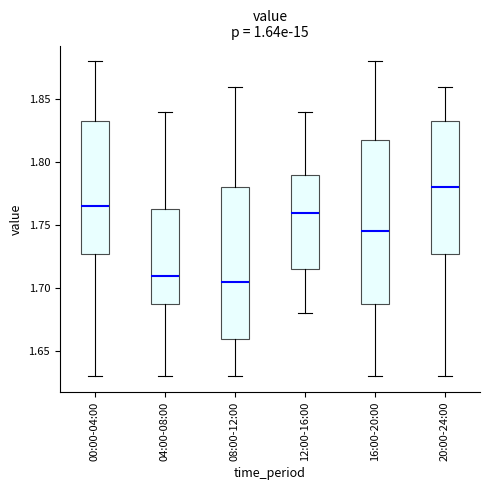

Reading left to right, transcribe this box plot: for each box, give where its median line is, the range the box spans, and where its two whiskers end, as read against the y-axis. The values are not printed on the chart, so give them approximately, as read against the axis.

00:00-04:00: median 1.765, box 1.730 to 1.835, whiskers 1.630 to 1.880
04:00-08:00: median 1.710, box 1.690 to 1.765, whiskers 1.630 to 1.840
08:00-12:00: median 1.705, box 1.660 to 1.780, whiskers 1.630 to 1.860
12:00-16:00: median 1.760, box 1.715 to 1.790, whiskers 1.680 to 1.840
16:00-20:00: median 1.745, box 1.690 to 1.820, whiskers 1.630 to 1.880
20:00-24:00: median 1.780, box 1.730 to 1.835, whiskers 1.630 to 1.860